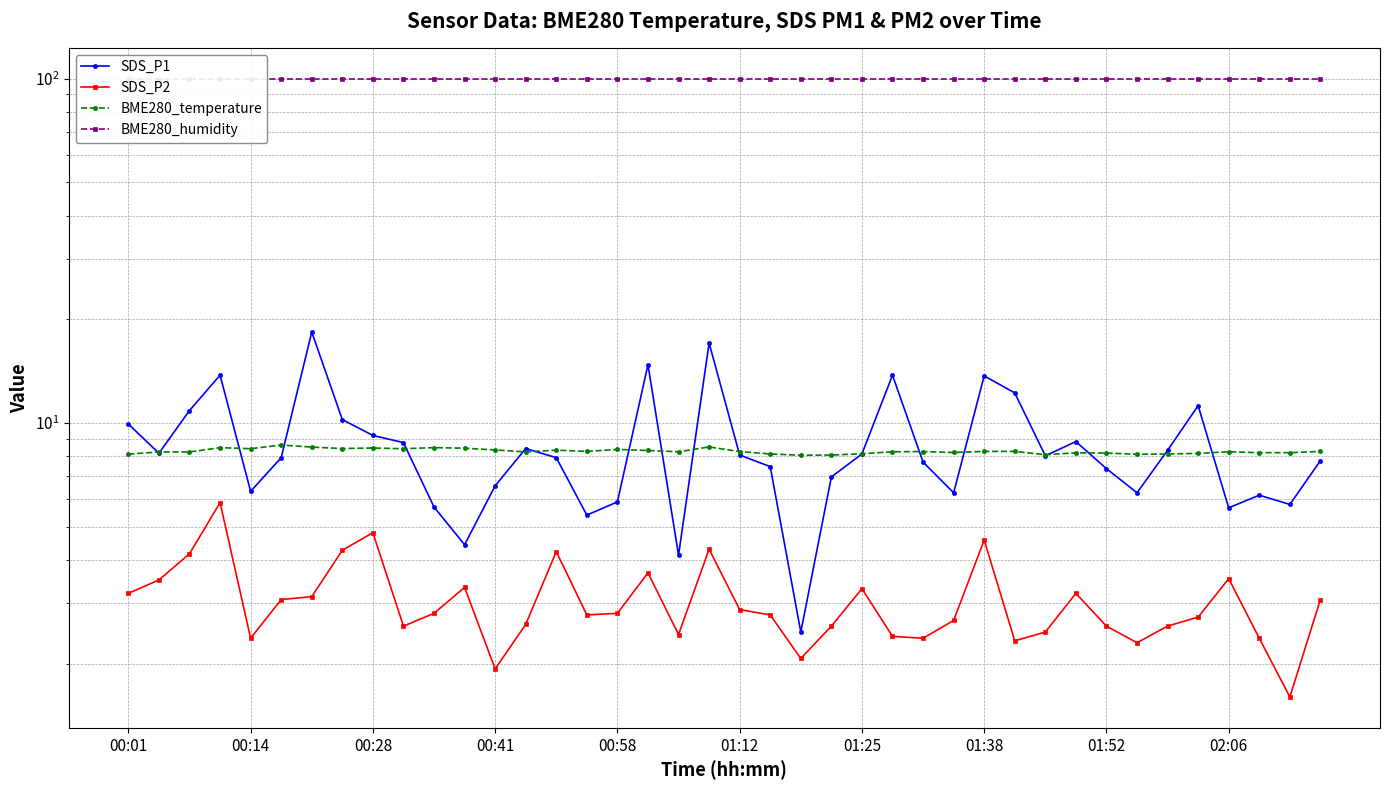

How many BME280_temperature values are between 8 and 9?

40